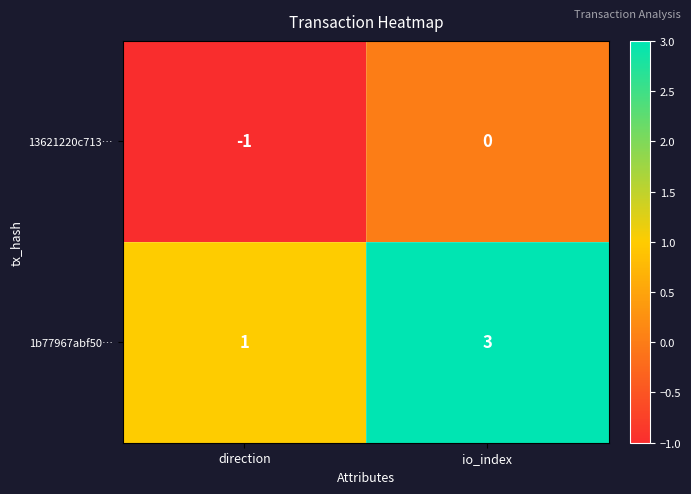

At which label is 1b77967abf50… closest to 2?

direction